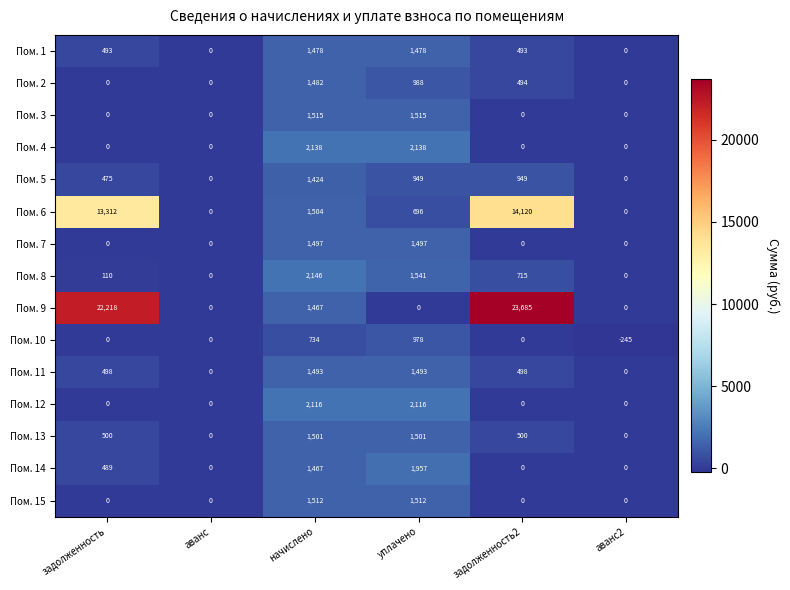

How many Пом. 11 values are between 0 and 1493?

6